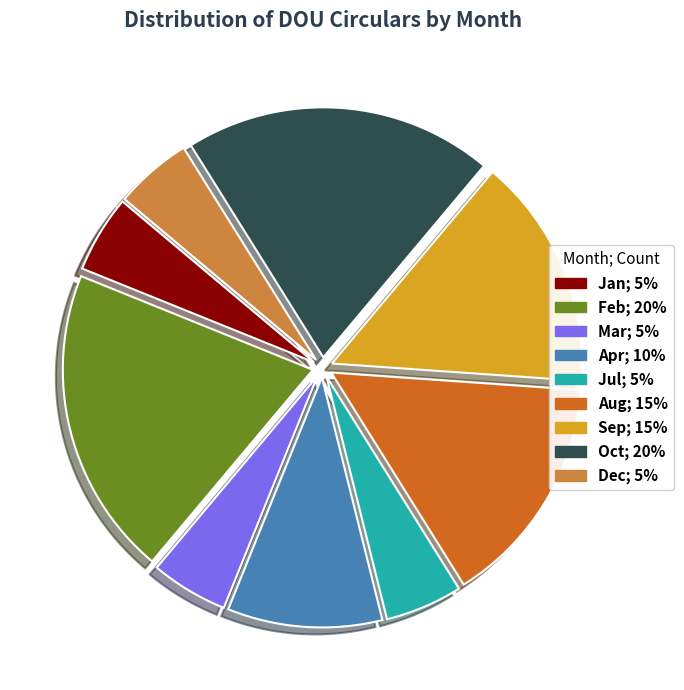

To the nearest percent, what percentage of the pie is Sep?

15%